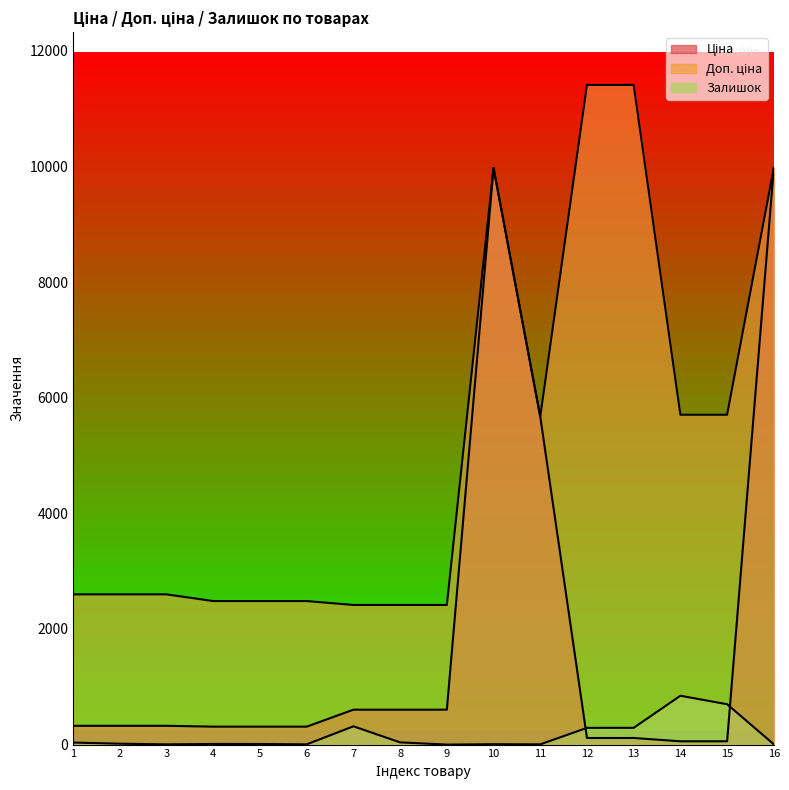

List the labels in order of Ціна value, smallest first.

14, 15, 12, 13, 4, 5, 6, 1, 2, 3, 7, 8, 9, 11, 10, 16